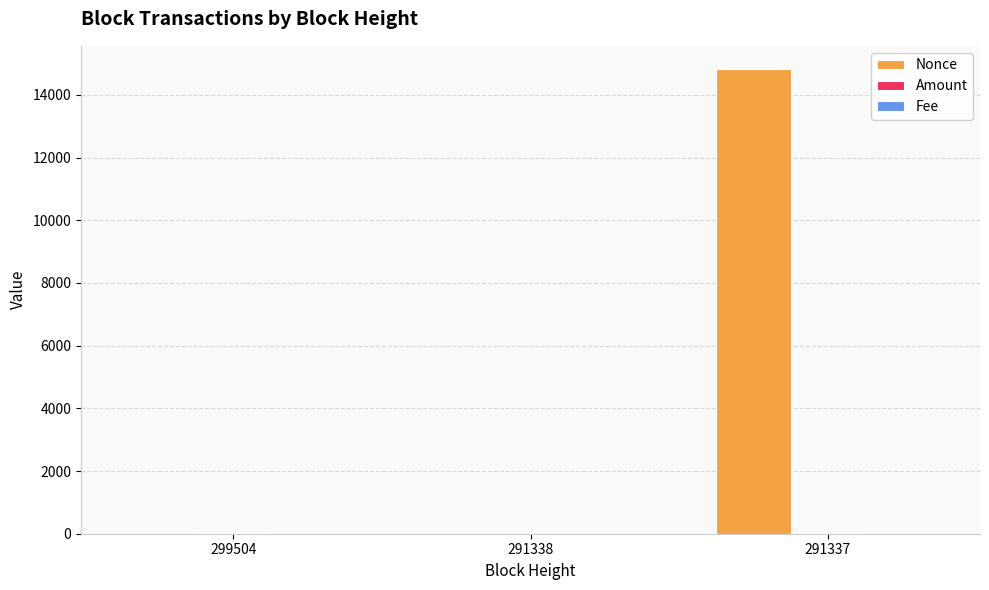

Between 291338 and 291337, which series saw the biggest shift?

Nonce